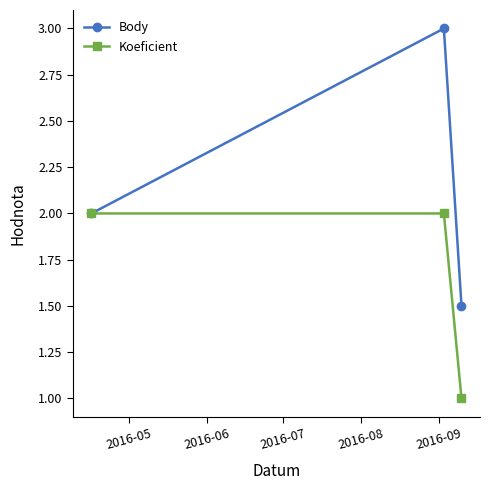

What is the maximum value shown in the chart?

3.0